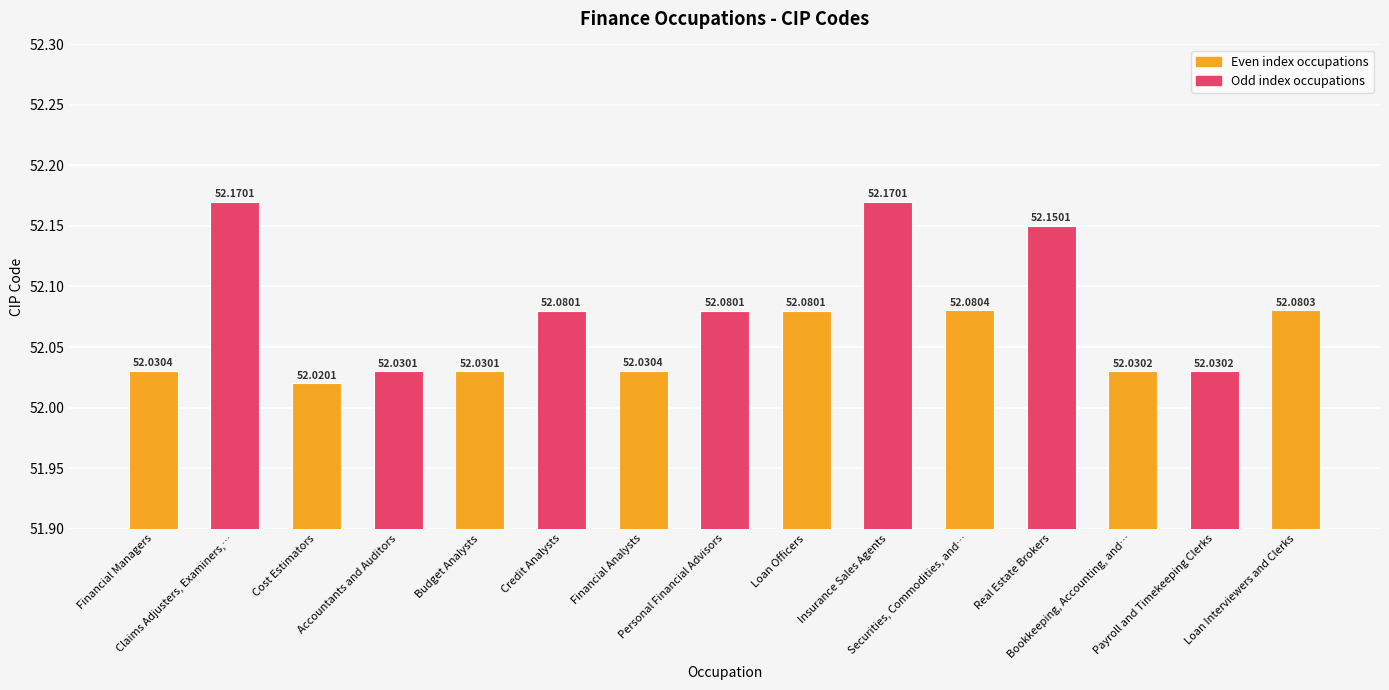

Approximately how many times larger is the value at Bookkeeping, Accounting, and… compared to Securities, Commodities, and…?

1.0